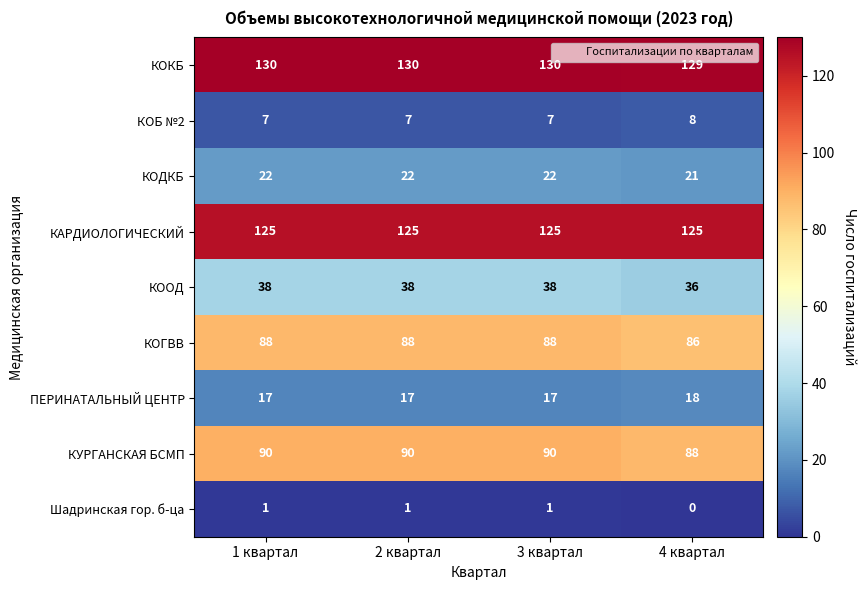

What is the maximum value shown in the chart?

130